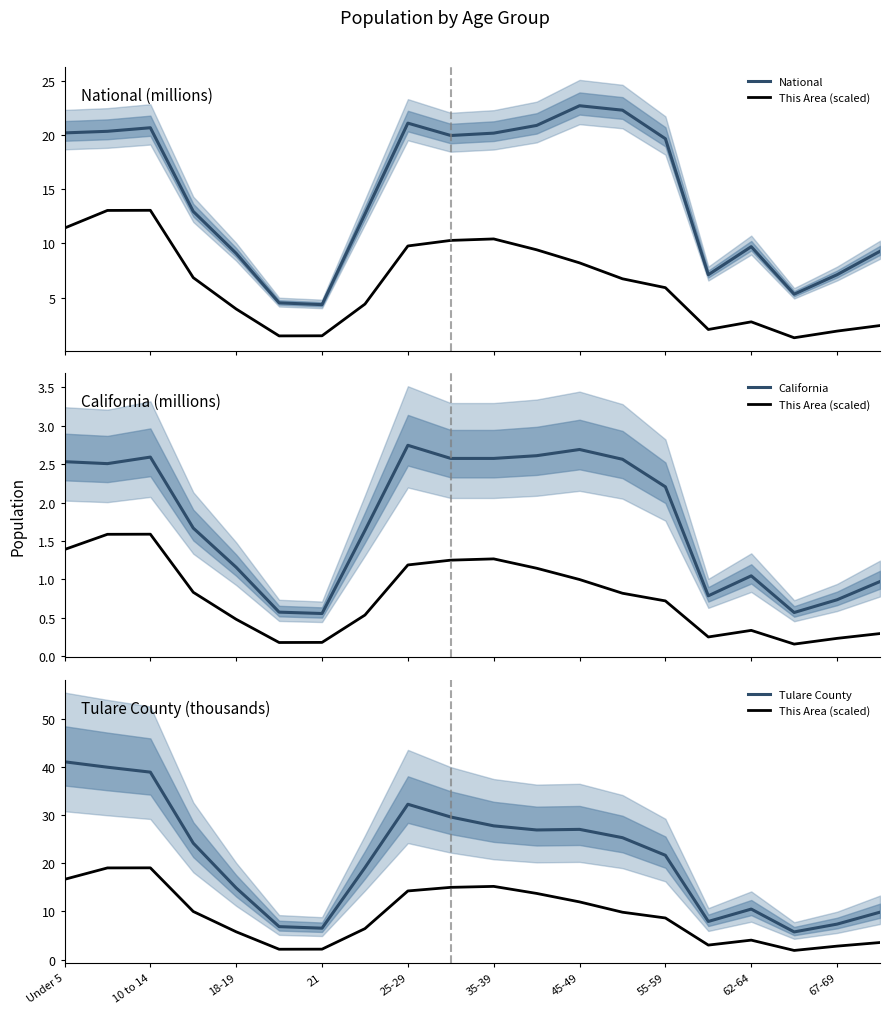

List the series in order of their peak value, highest first.

Tulare County, National, This Area (scaled), California